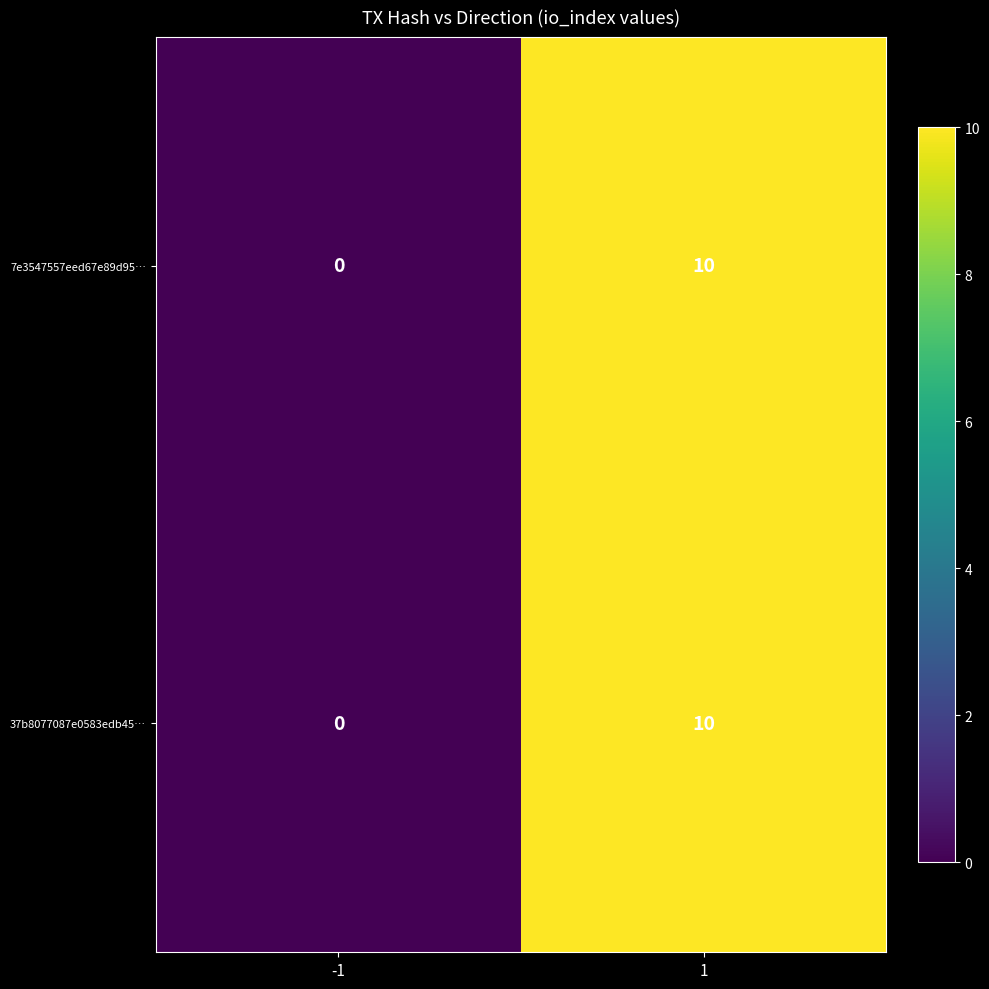

What is the sum of the 7e3547557eed67e89d95… values at -1 and 1?

10